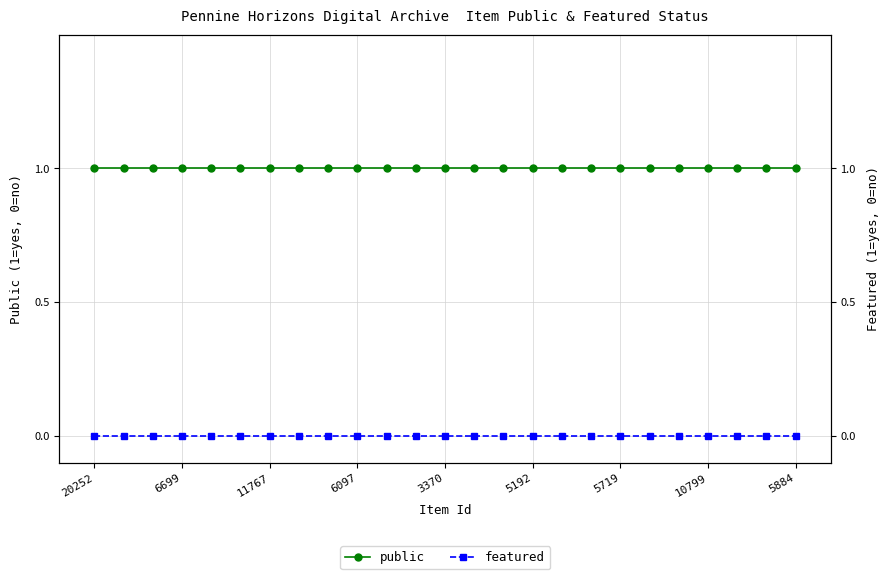

What is the greatest value displayed?

1